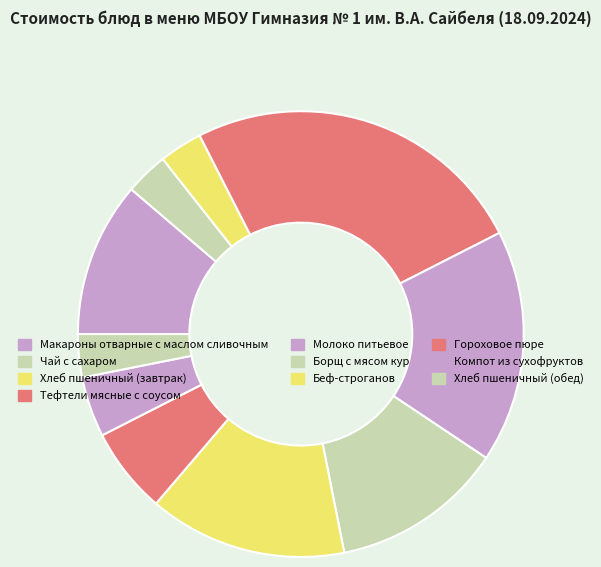

To the nearest percent, what is the combined percentage of Хлеб пшеничный (завтрак) and Чай с сахаром?

6%